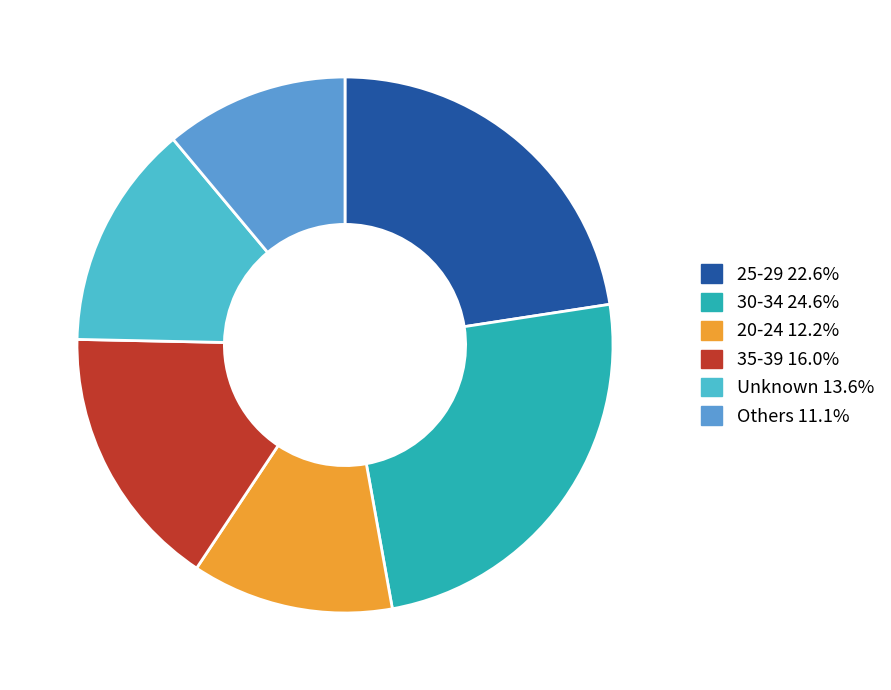

Is there a majority slice in this chart?

No